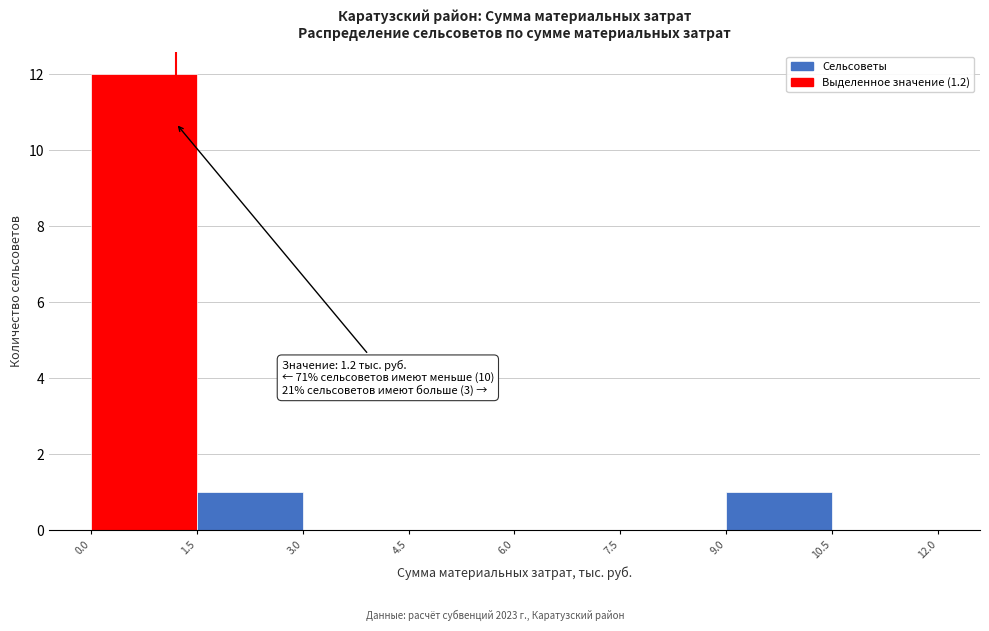

Which range on the x-axis has the tallest bar?

0.0 to 1.5